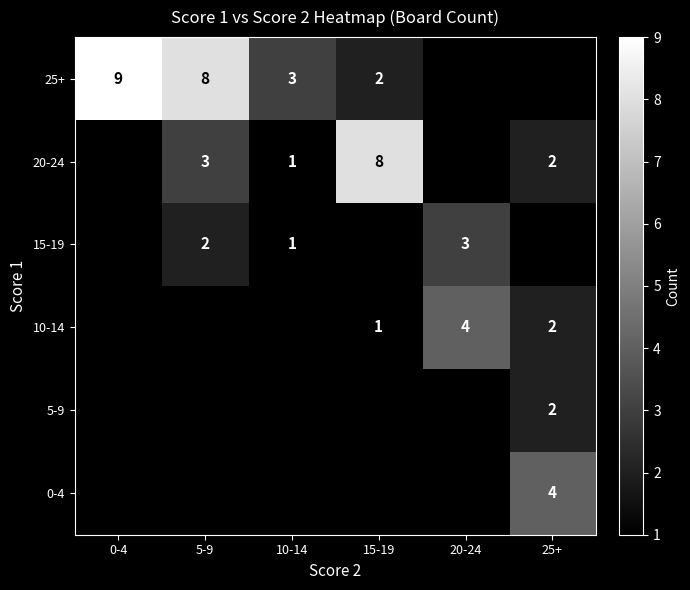

The value of 5-9 at 25+ is 2. True or false?

True